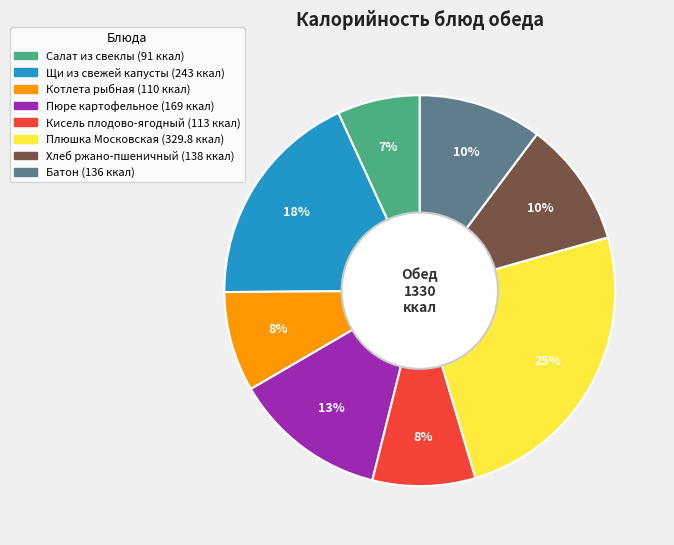

Which category has the smallest portion of the pie?

Салат из свеклы